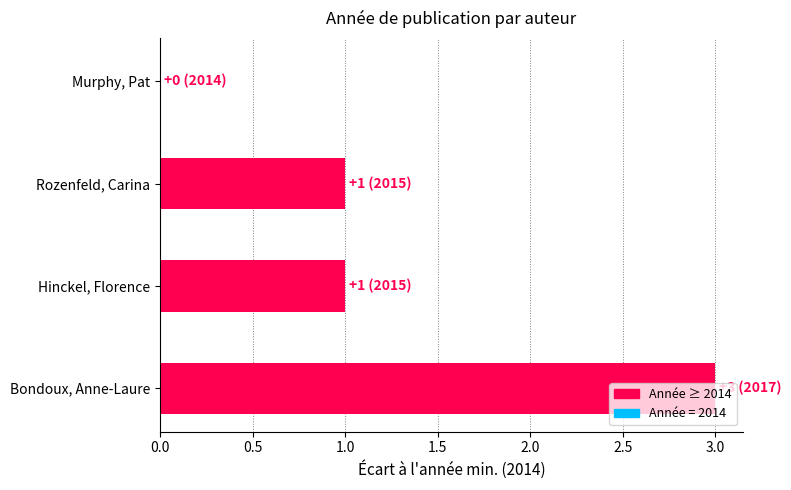

What is the sum of all values?

5